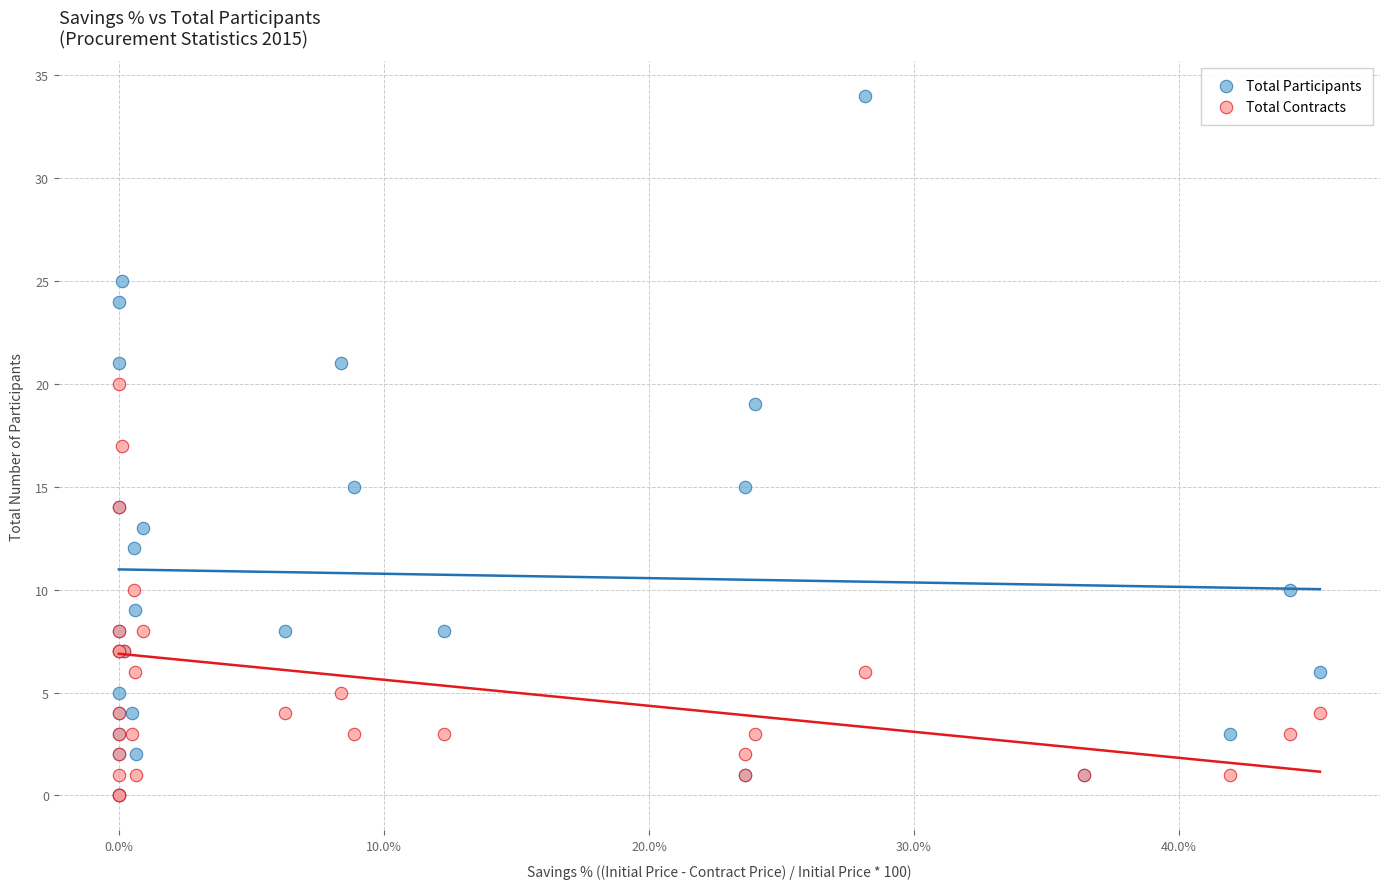

What are all the series names shown in the legend?

Total Participants, Total Contracts